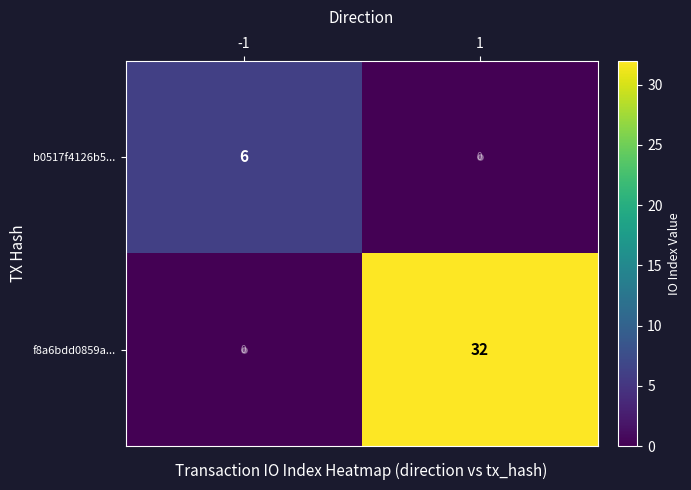

What is the difference between the maximum and minimum values in the b0517f4126b5... series?

6